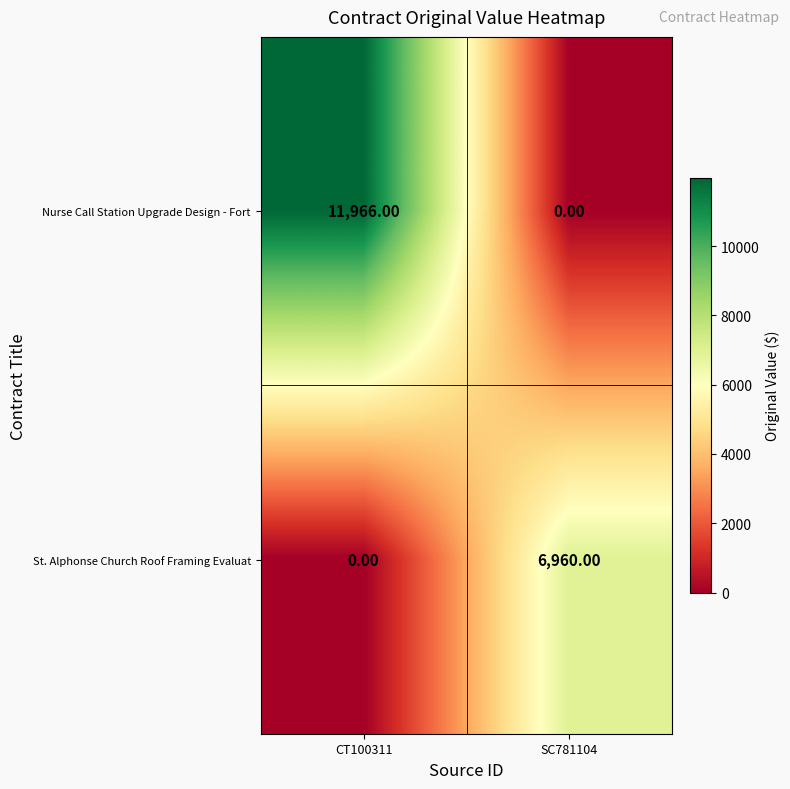

What is the sum of all Nurse Call Station Upgrade Design - Fort values?

11966